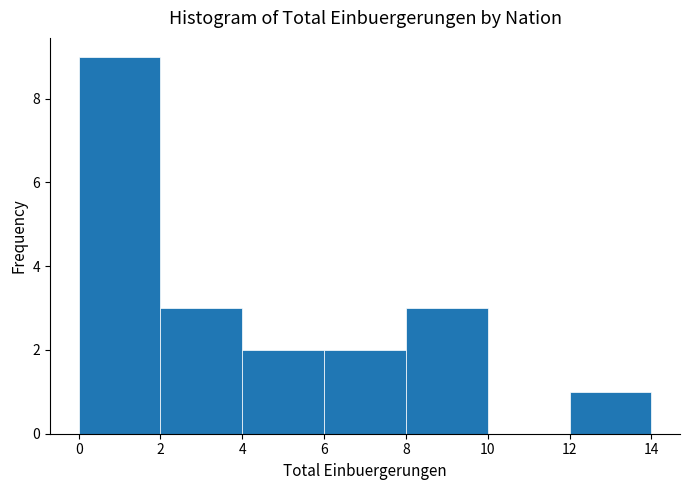

Reading left to right, list every bar in this chart as the range it spans on the x-axis followed by its height. The values are not printed on the chart, so give them approximately, as read against the axis.

0 to 2: 9
2 to 4: 3
4 to 6: 2
6 to 8: 2
8 to 10: 3
10 to 12: 0
12 to 14: 1